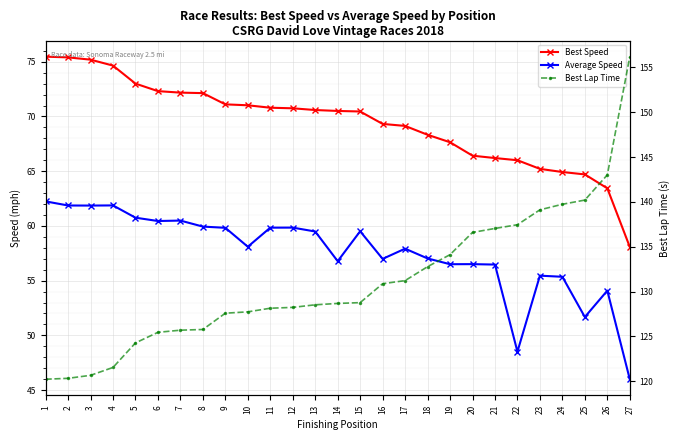

Between 18 and 11, which is larger?

11